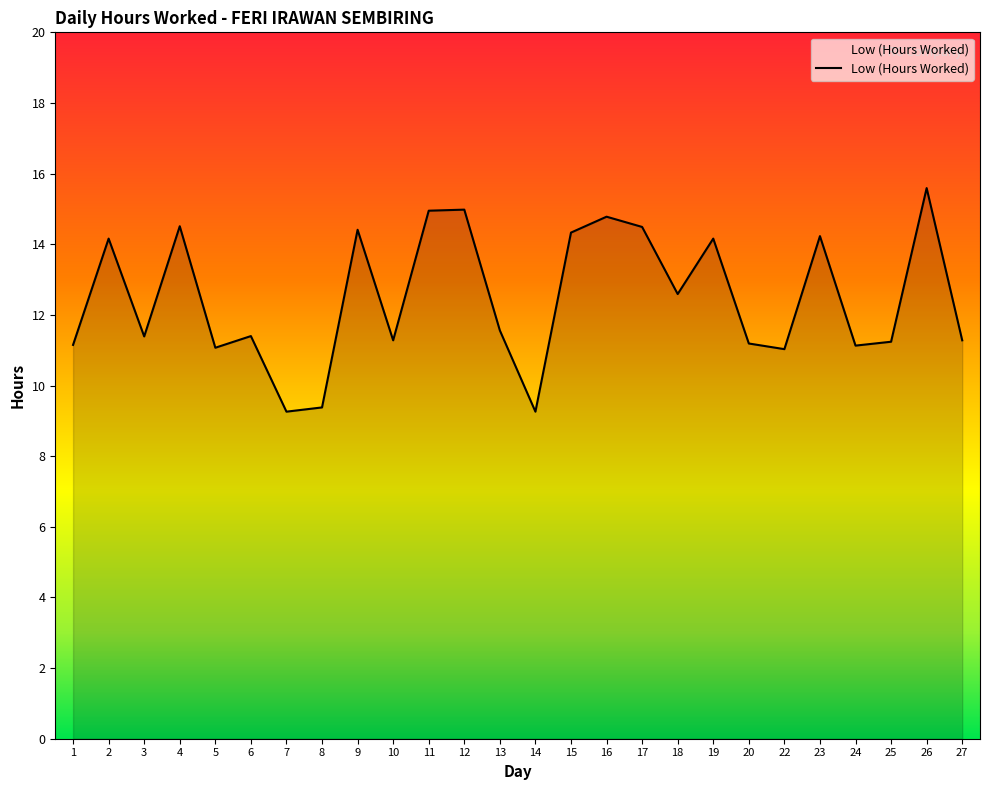

The value at 11 is 14.9. True or false?

True